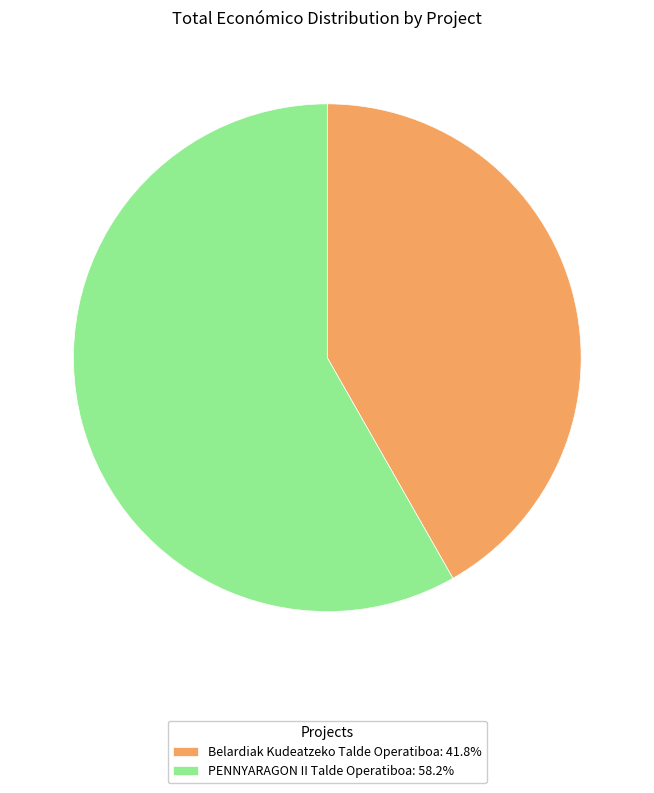

Is there a majority slice in this chart?

Yes